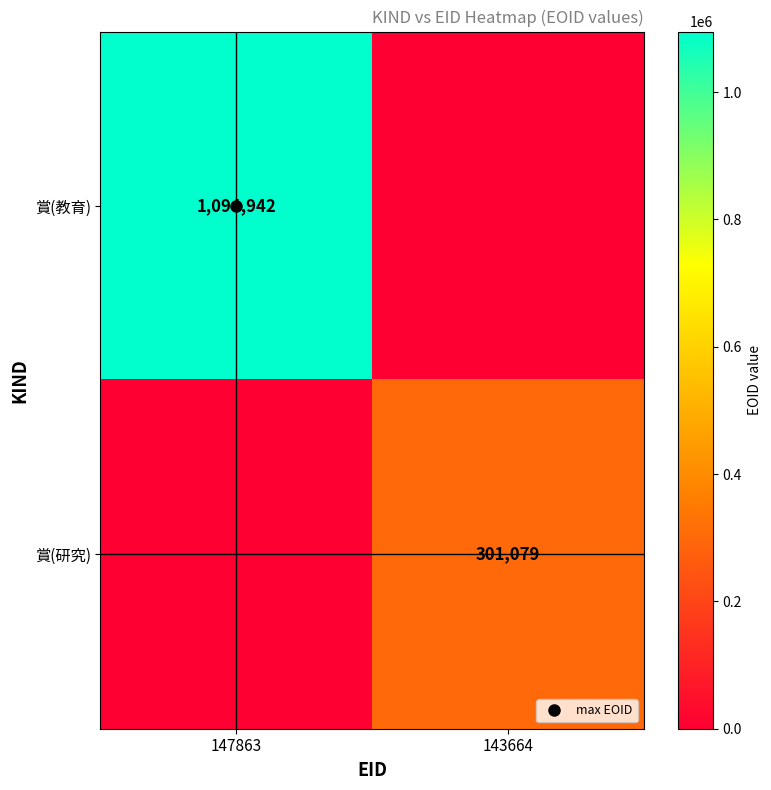

What is the average value of the 賞(教育) series?

547471